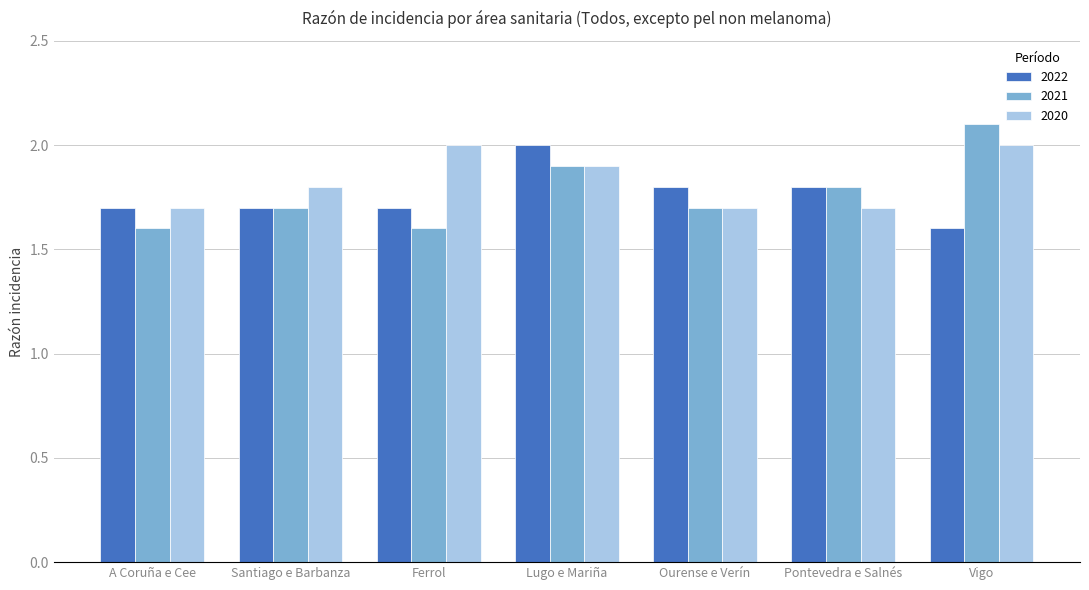

Reading right to left, transcribe all the data shown in this chart.

2022: 1.6	1.8	1.8	2.0	1.7	1.7	1.7
2021: 2.1	1.8	1.7	1.9	1.6	1.7	1.6
2020: 2.0	1.7	1.7	1.9	2.0	1.8	1.7